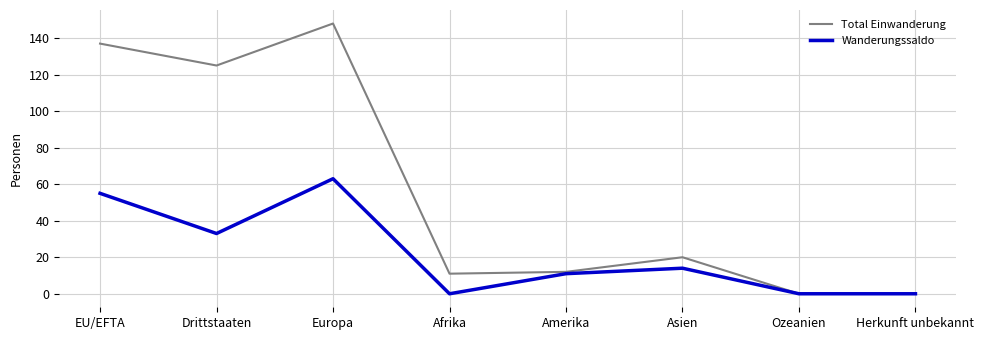

What is the difference between the maximum and minimum values in the Wanderungssaldo series?

63